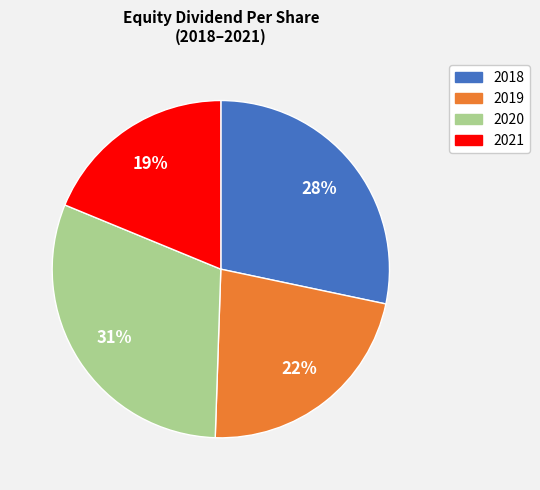

Approximately how many times larger is the value at 2021 compared to 2020?

0.6